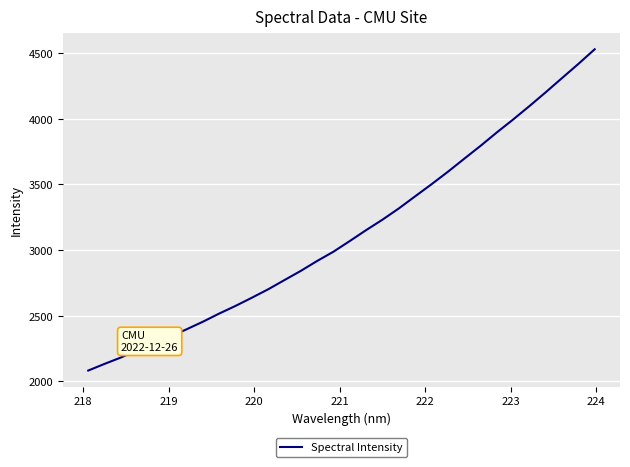

What is the greatest value displayed?

4528.0